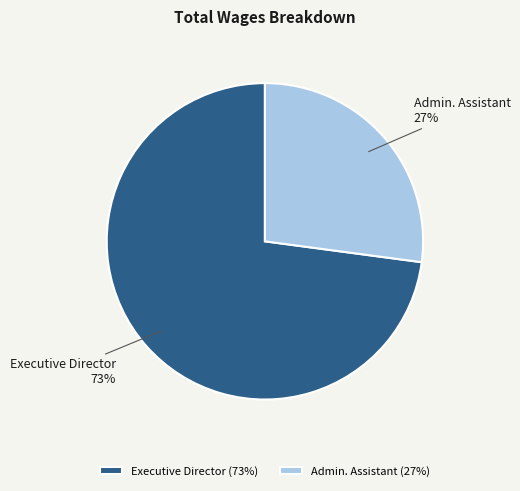

Rank the categories by value from highest to lowest.

Executive Director, Admin. Assistant